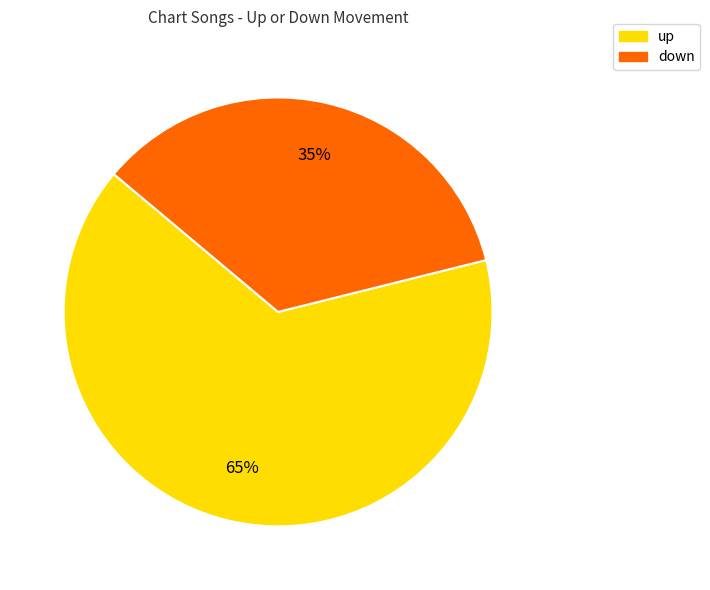

What percentage is the down slice, to the nearest percent?

35%